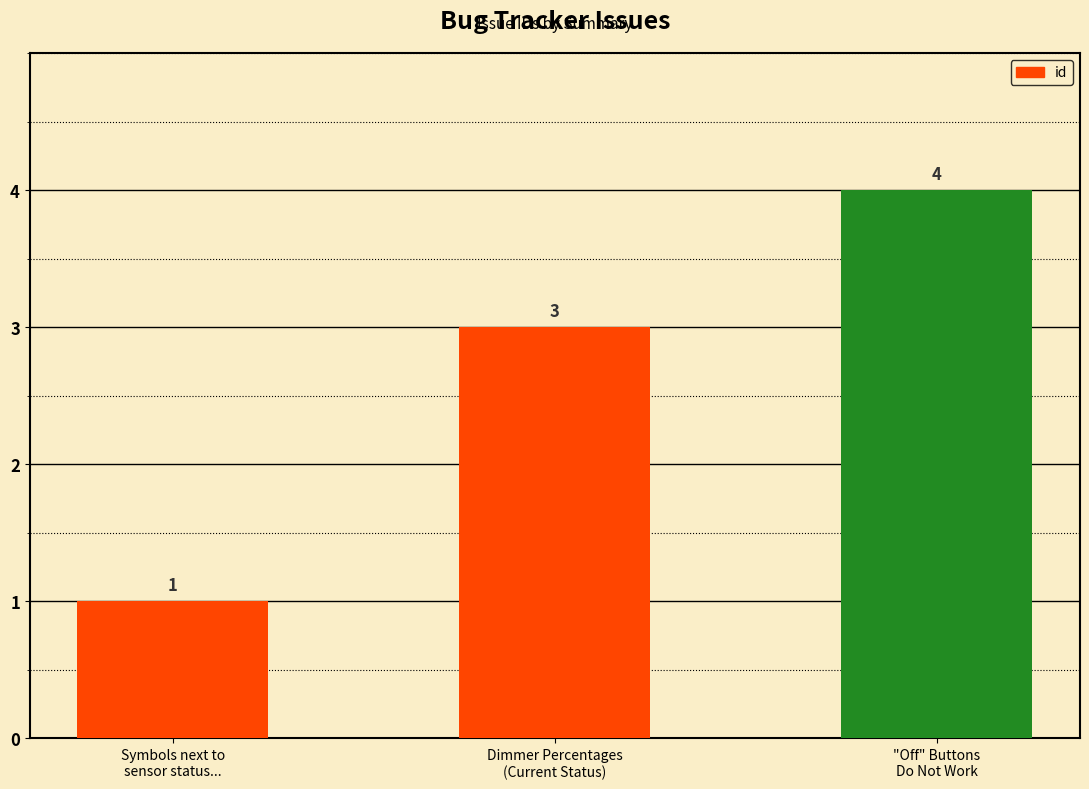

Which has a higher value, "Off" Buttons
Do Not Work or Symbols next to
sensor status...?

"Off" Buttons
Do Not Work